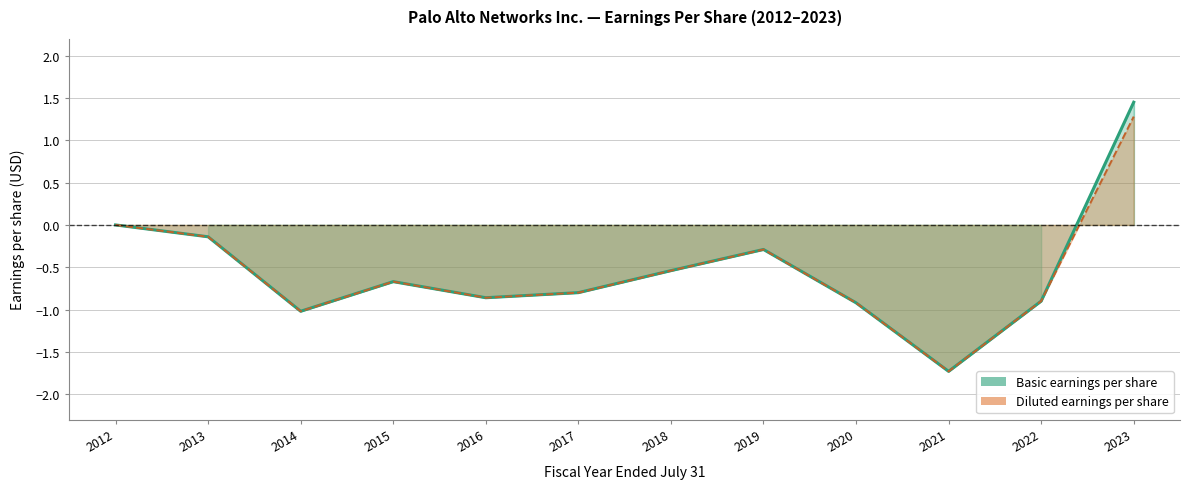

What is the smallest value displayed?

-1.7